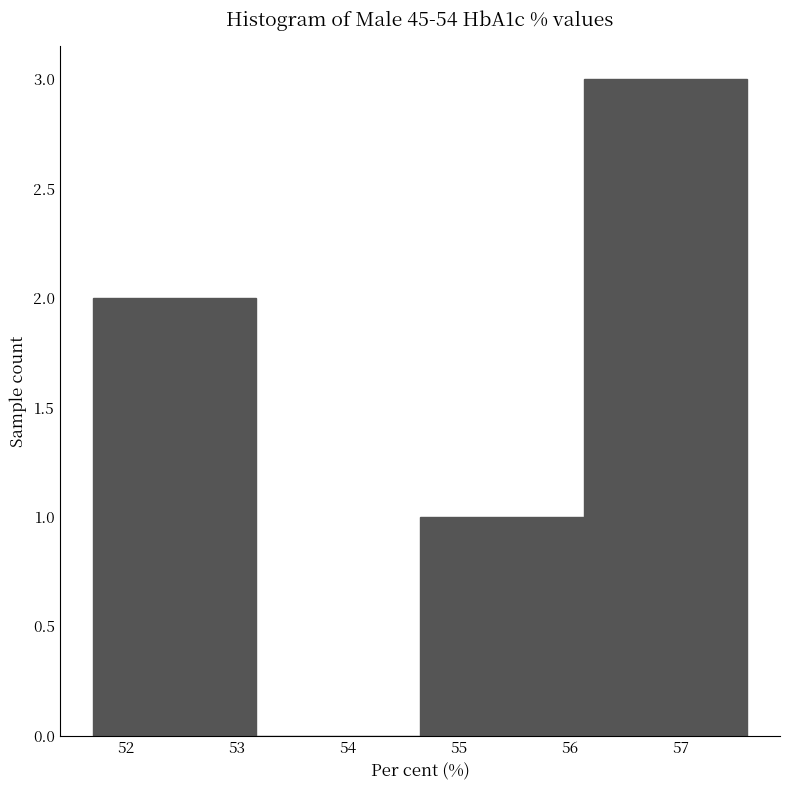

Over which range of the x-axis is the bar tallest?

56.1 to 57.6